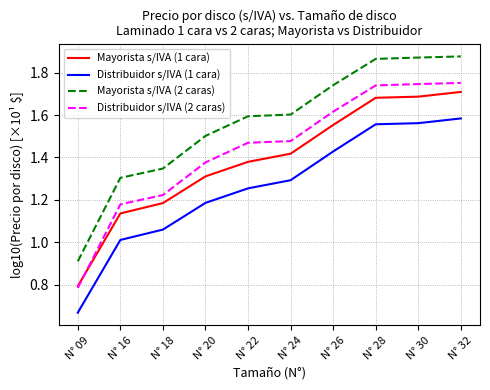

Rank the series by their average value, from lowest to highest.

Distribuidor s/IVA (1 cara), Mayorista s/IVA (1 cara), Distribuidor s/IVA (2 caras), Mayorista s/IVA (2 caras)